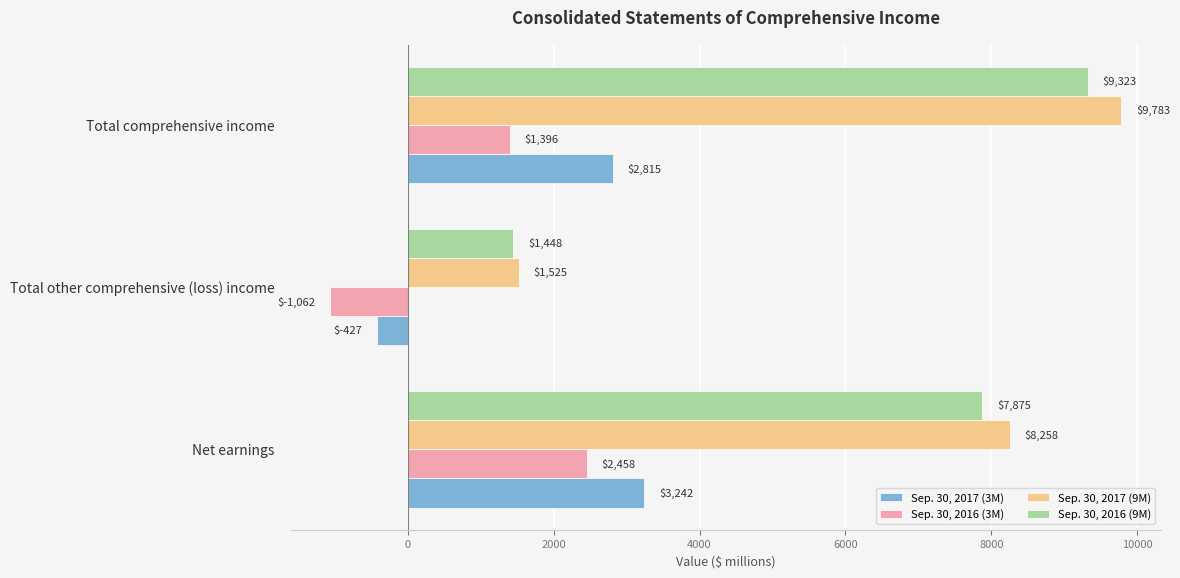

Is the value of Sep. 30, 2017 (3M) at Total other comprehensive (loss) income greater than the value of Sep. 30, 2017 (9M) at Net earnings?

No